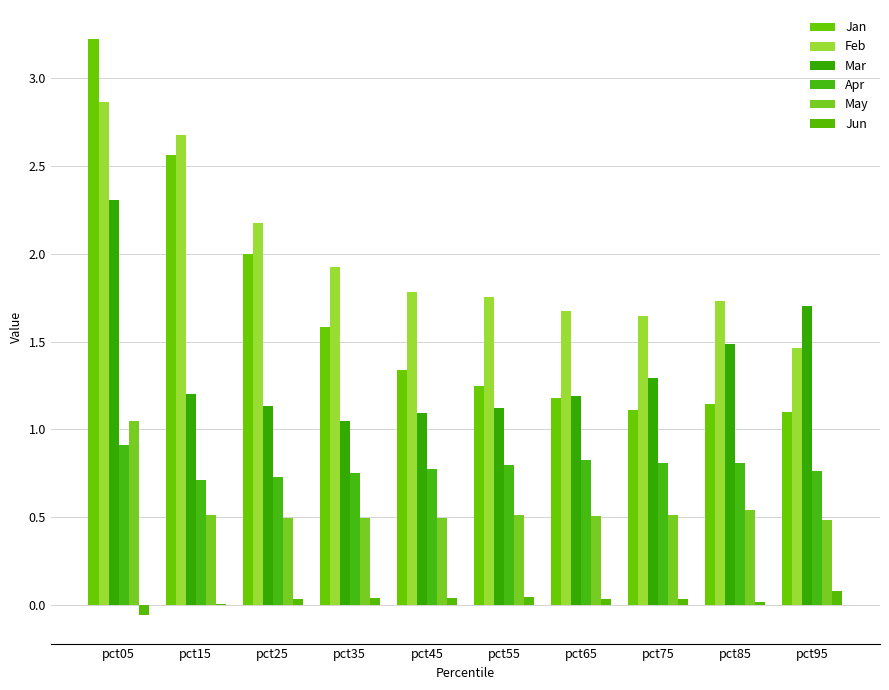

What is the spread (max minus min) of values at pct25?

2.1